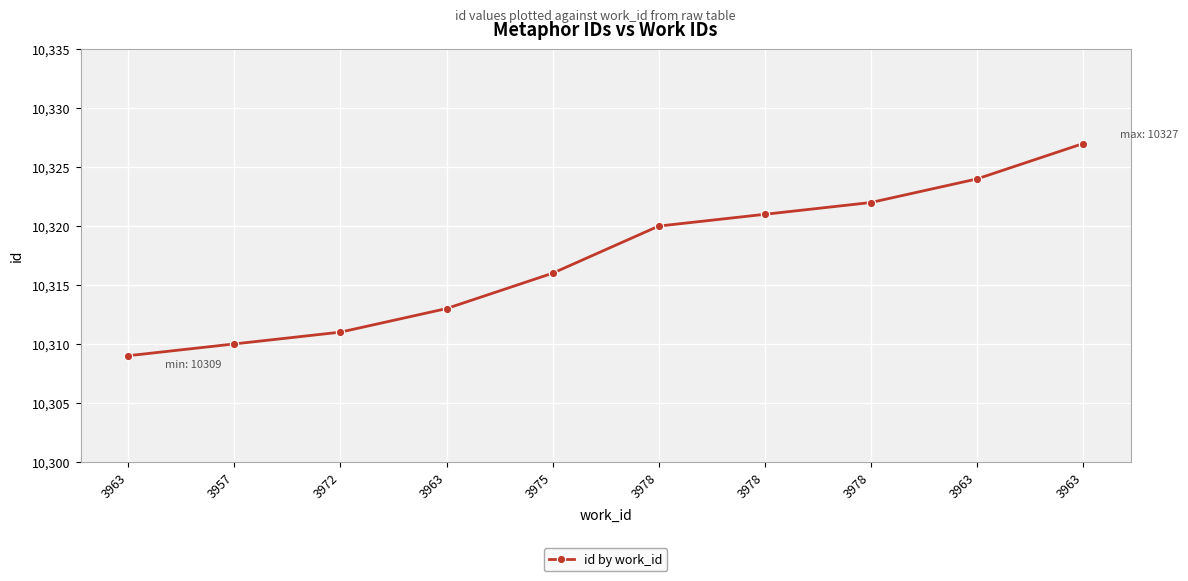

What is the smallest value displayed?

10309